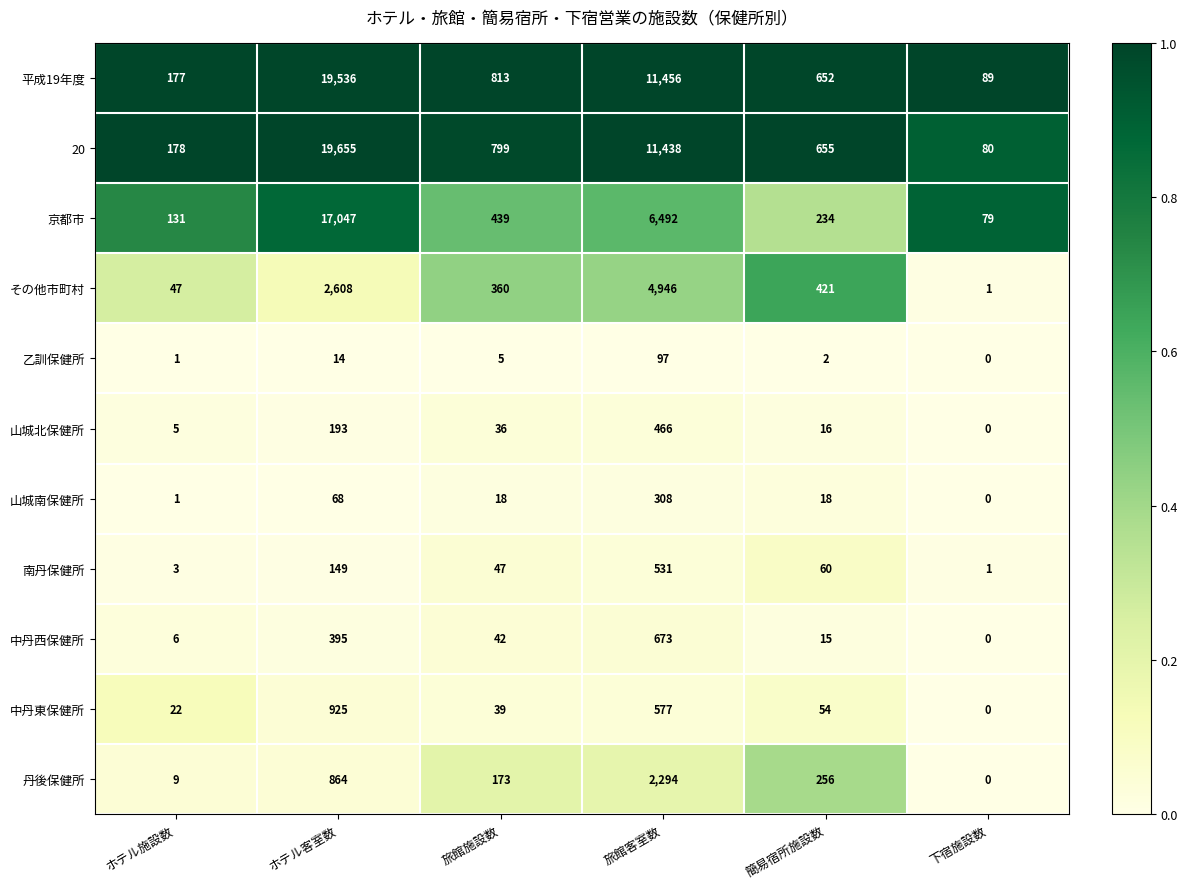

What is the sum of all 中丹東保健所 values?

1617